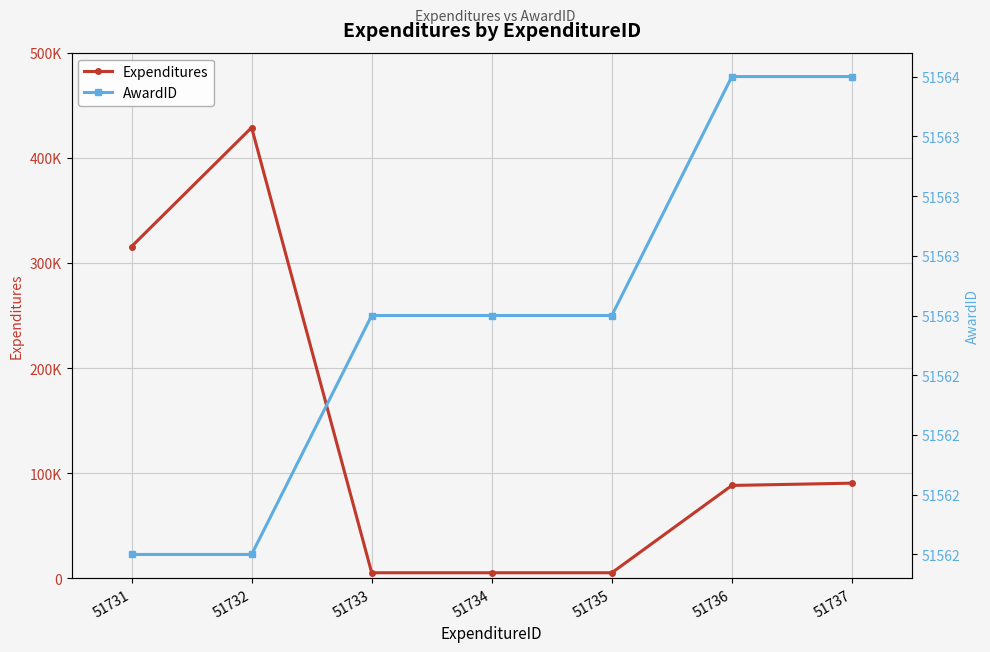

What is the value of the Expenditures point at the 5th from the left?

5308